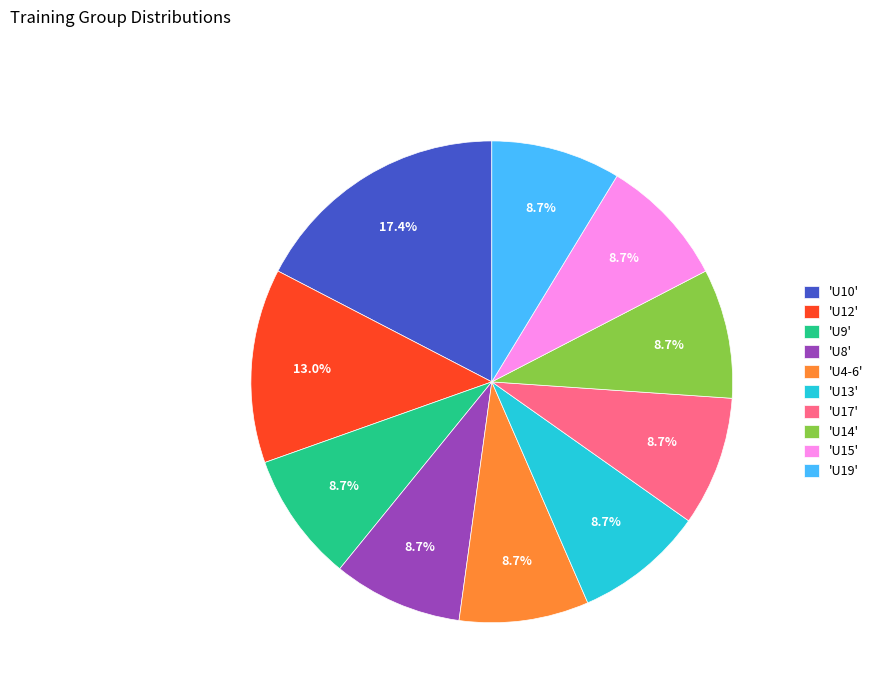

How many segments does this pie chart have?

10